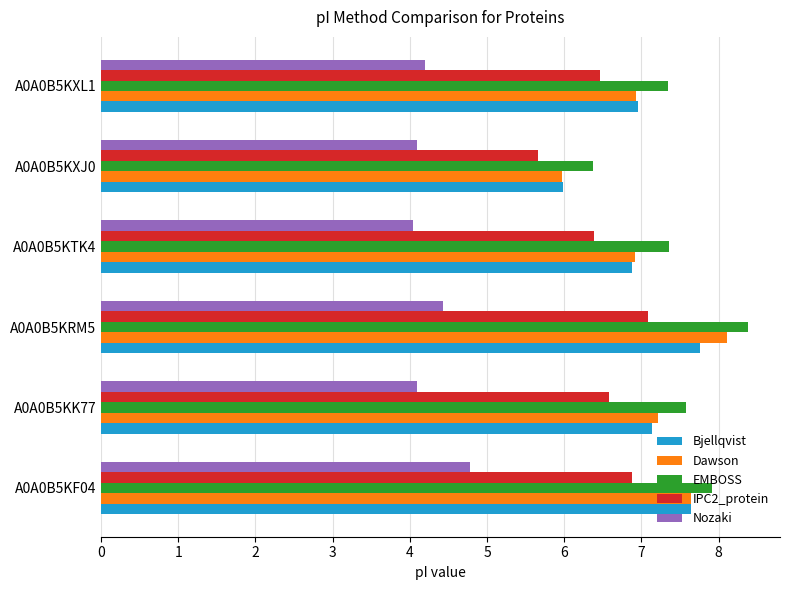

What is the total value across all series at A0A0B5KF04?

34.9